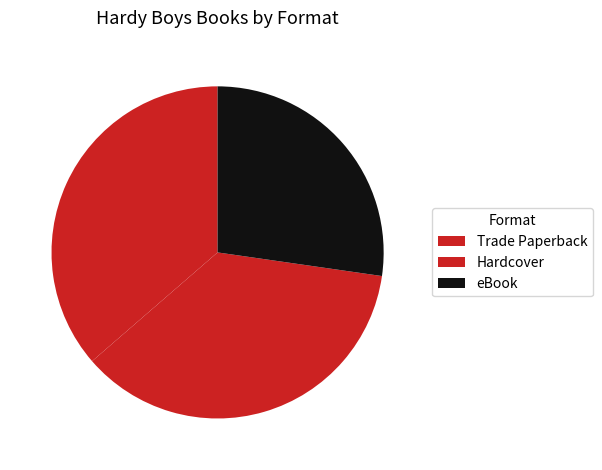

Approximately how many times larger is the value at Trade Paperback compared to Hardcover?

1.0